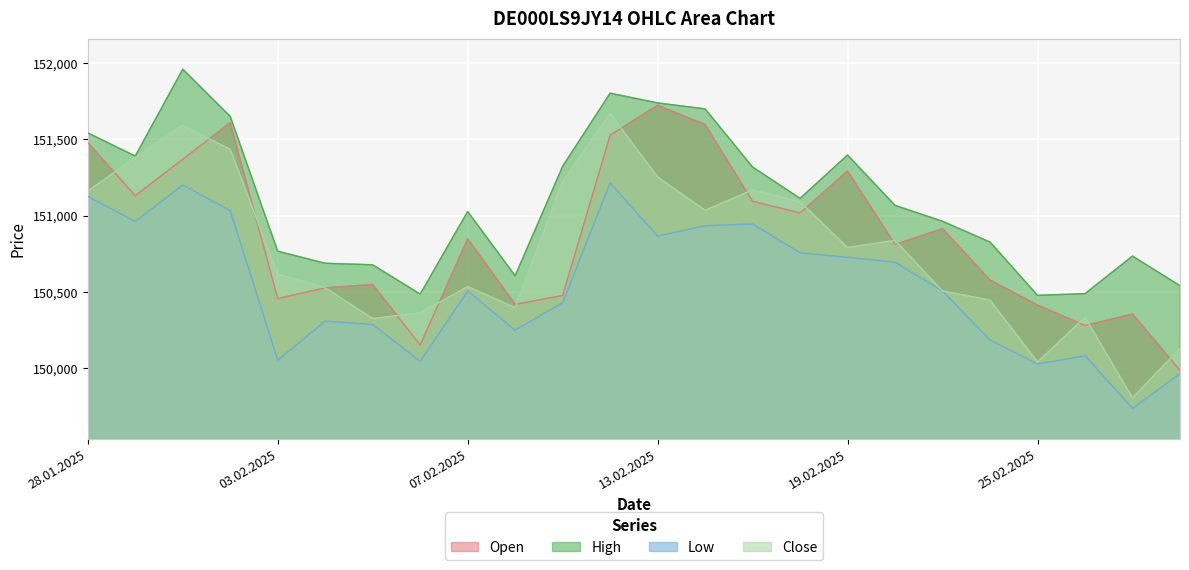

Is it true that Low equals 151201 at 30.01.2025?

True